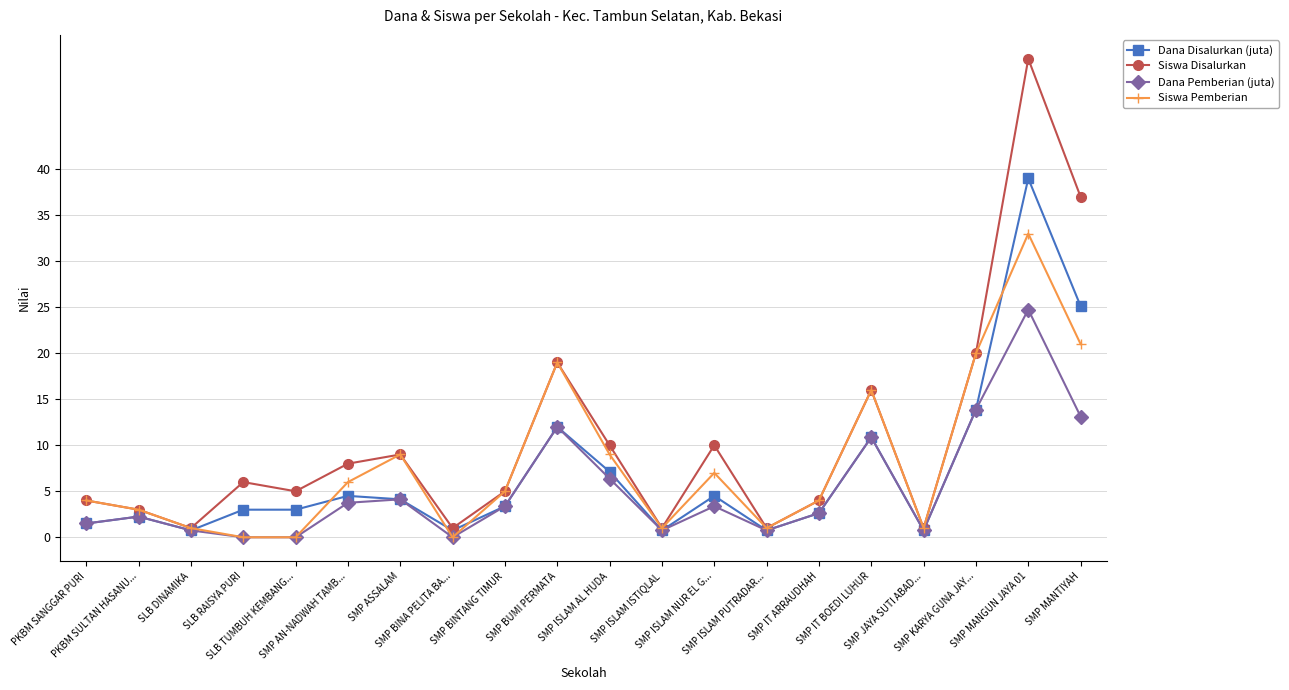

True or false: Siswa Disalurkan has more than 2 interior local peaks.

True